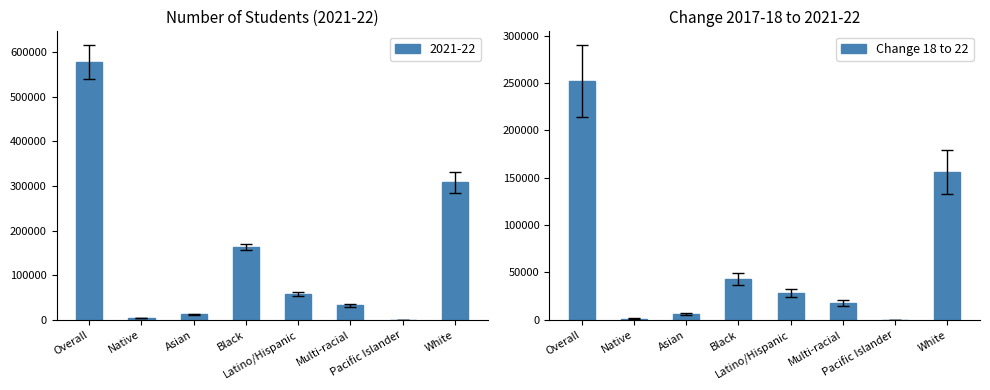

Does the chart contain any negative values?

No